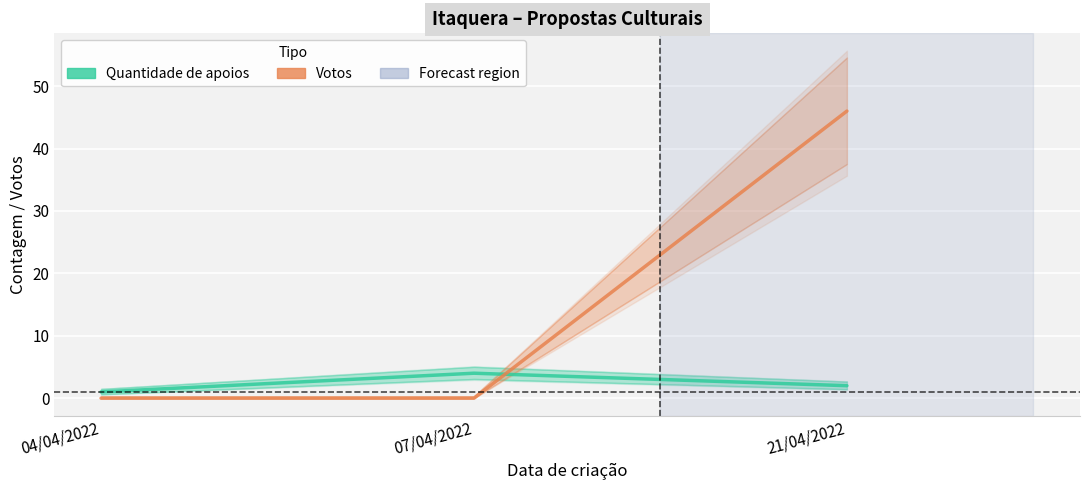

Which label corresponds to the smallest value in the chart?

04/04/2022